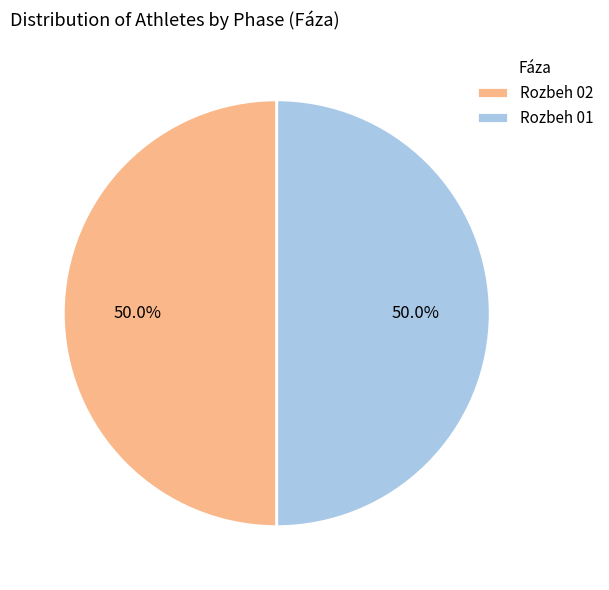

Is it true that Rozbeh 02 is 24% of the pie?

False